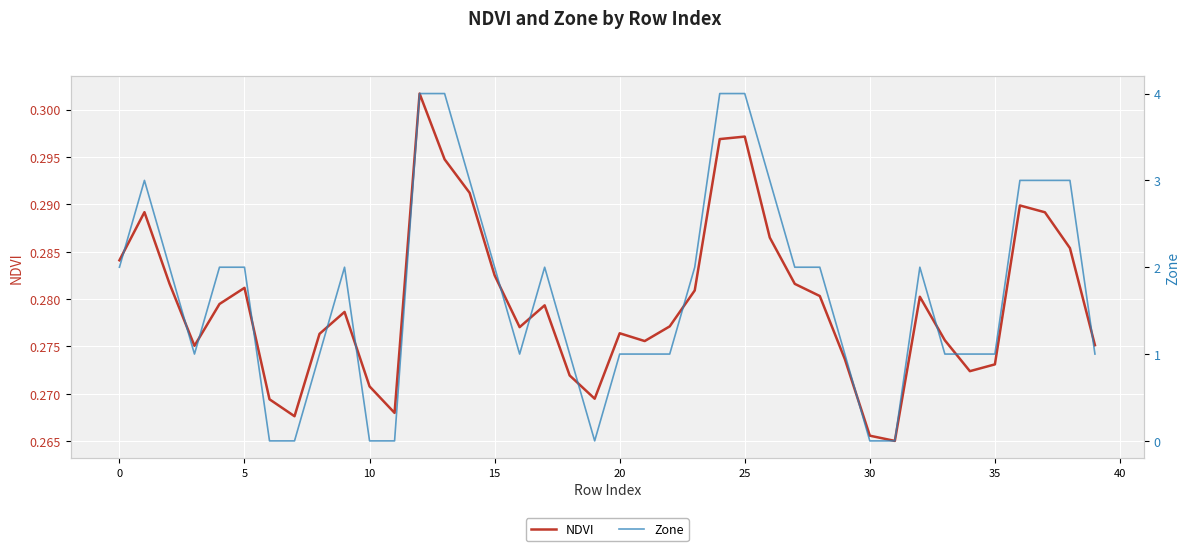

What are all the series names shown in the legend?

NDVI, Zone